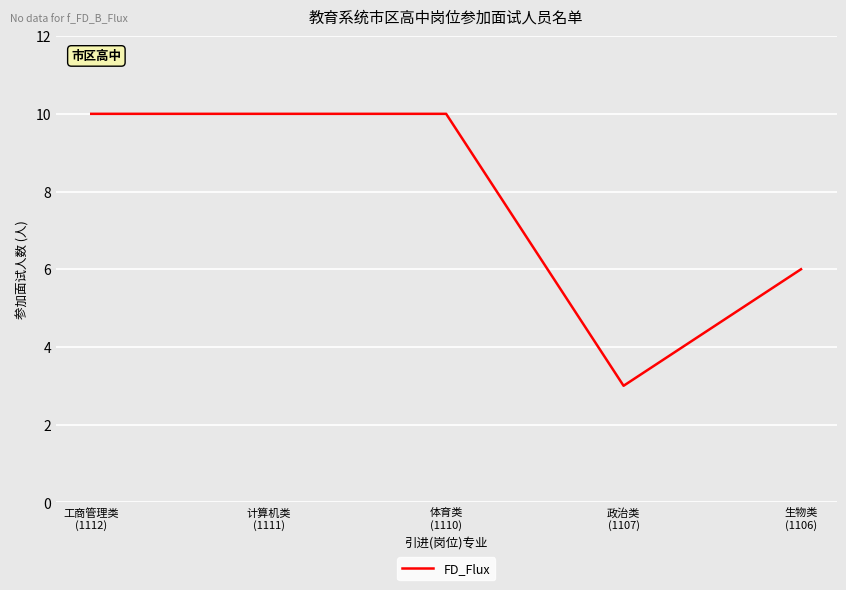

Reading right to left, list all the values displayed in this chart.

6	3	10	10	10